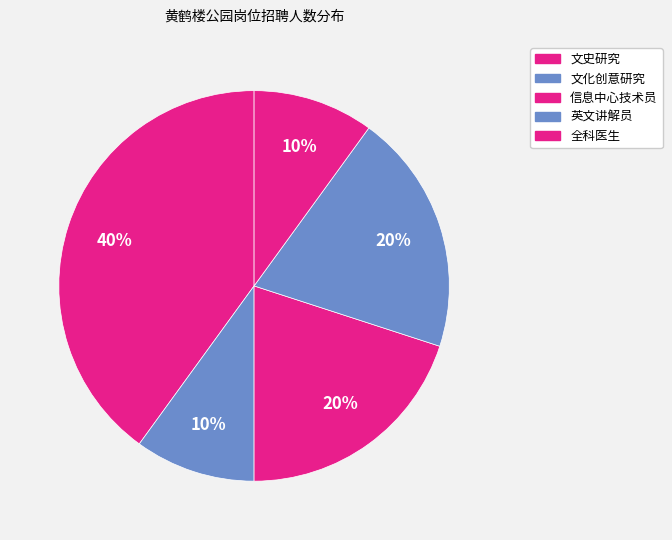

The 文史研究 slice represents 28% of the pie. True or false?

False